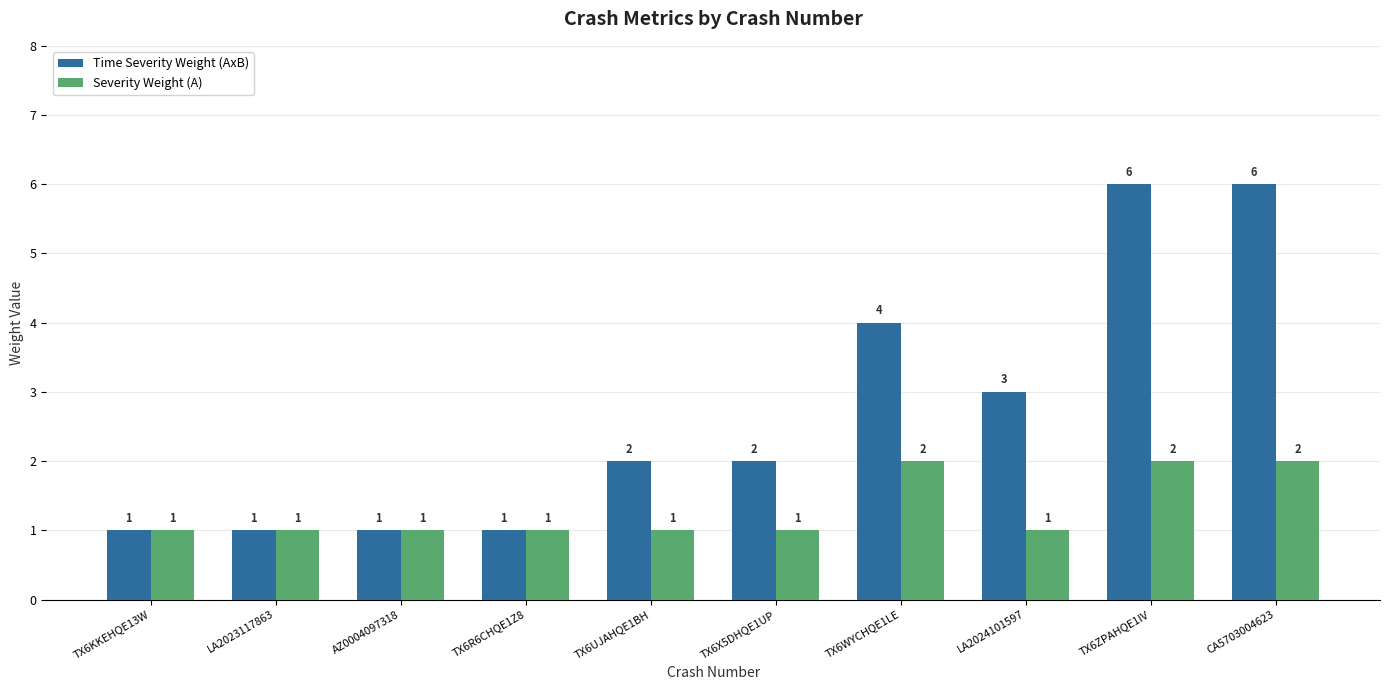

How many values in the Severity Weight (A) series exceed 1?

3